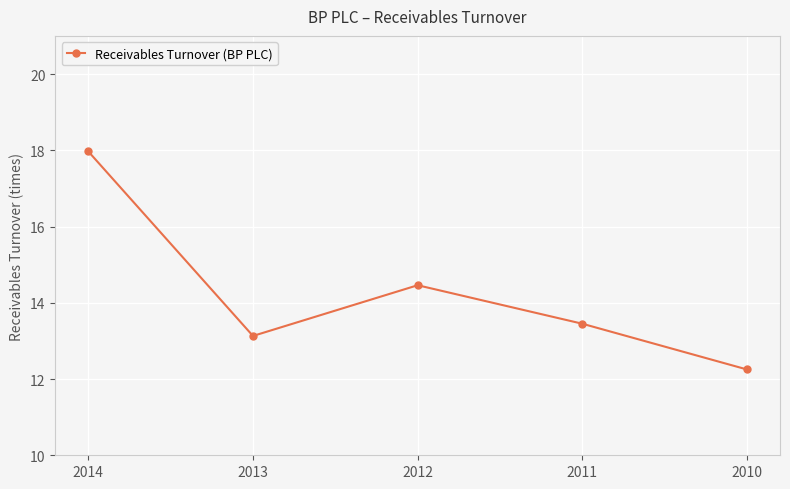

How many interior local valleys (lower than both neighbors) does the data have?

1